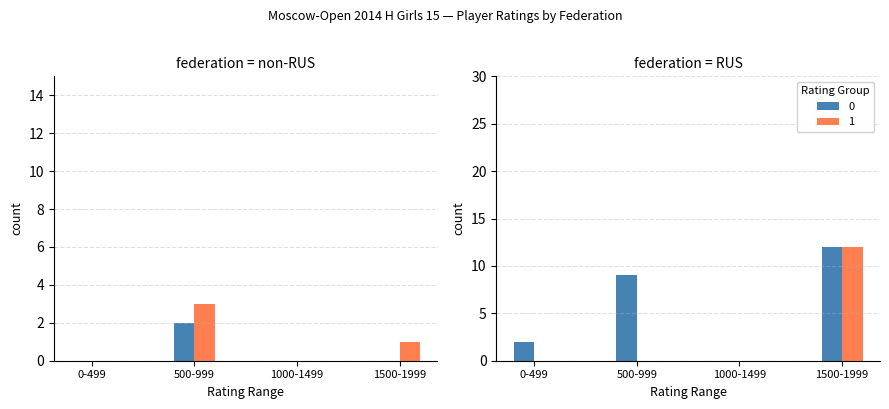

Is it true that RUS ≥1500 equals 5 at 0-499?

False